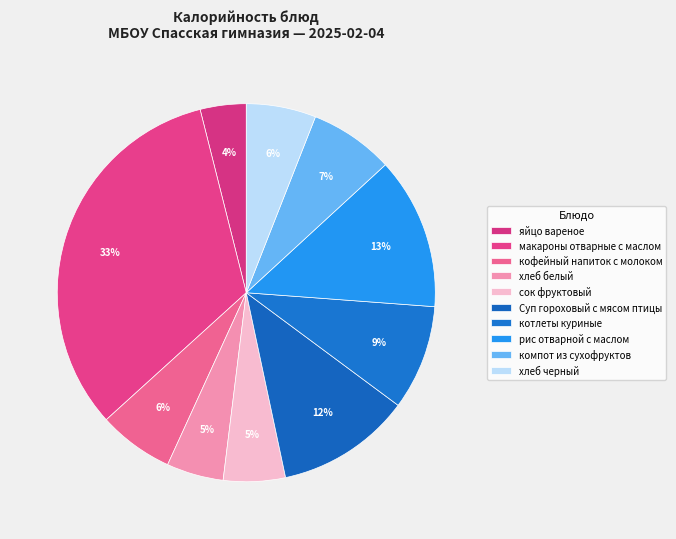

To the nearest percent, what is the combined percentage of котлеты куриные and макароны отварные с маслом?

42%